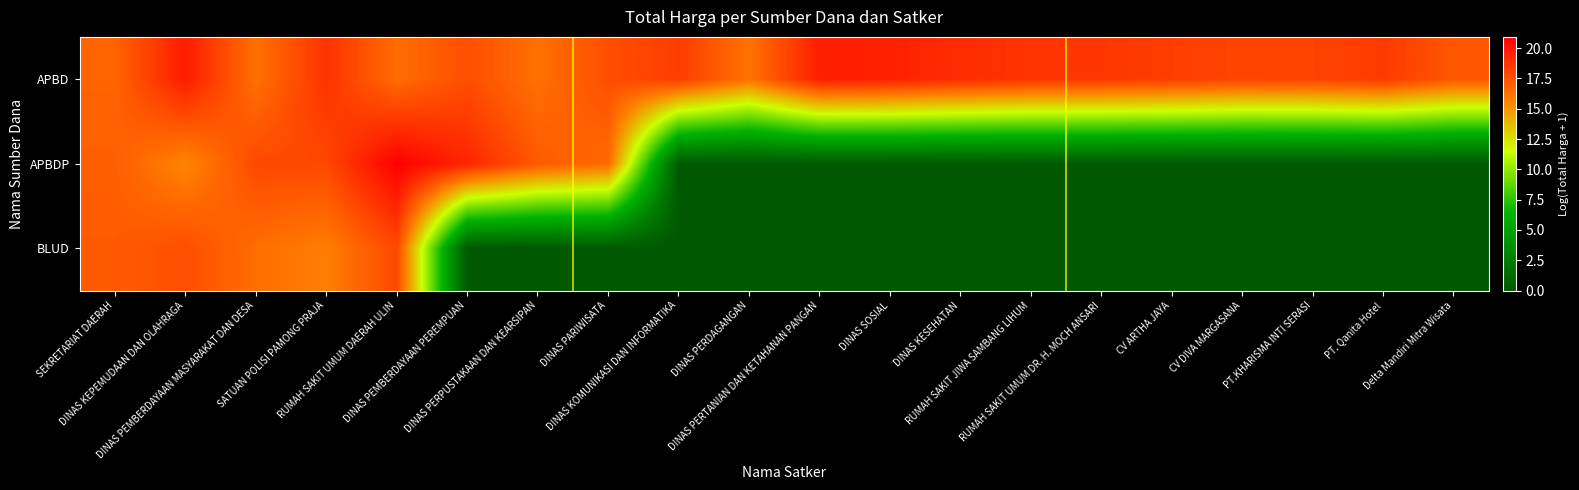

Reading left to right, what are all the values shown in this chart?

APBD: SEKRETARIAT DAERAH=16.8	DINAS KEPEMUDAAN DAN OLAHRAGA=19.8	DINAS PEMBERDAYAAN MASYARAKAT DAN DESA=16.3	SATUAN POLISI PAMONG PRAJA=18.8	RUMAH SAKIT UMUM DAERAH ULIN=16.5	DINAS PEMBERDAYAAN PEREMPUAN=17.7	DINAS PERPUSTAKAAN DAN KEARSIPAN=16.3	DINAS PARIWISATA=17.7	DINAS KOMUNIKASI DAN INFORMATIKA=18.4	DINAS PERDAGANGAN=16.2	DINAS PERTANIAN DAN KETAHANAN PANGAN=19.7	DINAS SOSIAL=19.6	DINAS KESEHATAN=19.1	RUMAH SAKIT JIWA SAMBANG LIHUM=18.8	RUMAH SAKIT UMUM DR. H. MOCH ANSARI=18.7	CV ARTHA JAYA=18.4	CV DIVA MARGASANA=18.1	PT.KHARISMA INTI SERASI=18.1	PT. Qanita Hotel=18.5	Delta Mandiri Mitra Wisata=17.3
APBDP: SEKRETARIAT DAERAH=17.0	DINAS KEPEMUDAAN DAN OLAHRAGA=15.4	DINAS PEMBERDAYAAN MASYARAKAT DAN DESA=17.9	SATUAN POLISI PAMONG PRAJA=18.0	RUMAH SAKIT UMUM DAERAH ULIN=20.9	DINAS PEMBERDAYAAN PEREMPUAN=19.4	DINAS PERPUSTAKAAN DAN KEARSIPAN=17.2	DINAS PARIWISATA=16.5	DINAS KOMUNIKASI DAN INFORMATIKA=0.0	DINAS PERDAGANGAN=0.0	DINAS PERTANIAN DAN KETAHANAN PANGAN=0.0	DINAS SOSIAL=0.0	DINAS KESEHATAN=0.0	RUMAH SAKIT JIWA SAMBANG LIHUM=0.0	RUMAH SAKIT UMUM DR. H. MOCH ANSARI=0.0	CV ARTHA JAYA=0.0	CV DIVA MARGASANA=0.0	PT.KHARISMA INTI SERASI=0.0	PT. Qanita Hotel=0.0	Delta Mandiri Mitra Wisata=0.0
BLUD: SEKRETARIAT DAERAH=17.2	DINAS KEPEMUDAAN DAN OLAHRAGA=17.7	DINAS PEMBERDAYAAN MASYARAKAT DAN DESA=16.4	SATUAN POLISI PAMONG PRAJA=15.8	RUMAH SAKIT UMUM DAERAH ULIN=17.9	DINAS PEMBERDAYAAN PEREMPUAN=0.0	DINAS PERPUSTAKAAN DAN KEARSIPAN=0.0	DINAS PARIWISATA=0.0	DINAS KOMUNIKASI DAN INFORMATIKA=0.0	DINAS PERDAGANGAN=0.0	DINAS PERTANIAN DAN KETAHANAN PANGAN=0.0	DINAS SOSIAL=0.0	DINAS KESEHATAN=0.0	RUMAH SAKIT JIWA SAMBANG LIHUM=0.0	RUMAH SAKIT UMUM DR. H. MOCH ANSARI=0.0	CV ARTHA JAYA=0.0	CV DIVA MARGASANA=0.0	PT.KHARISMA INTI SERASI=0.0	PT. Qanita Hotel=0.0	Delta Mandiri Mitra Wisata=0.0